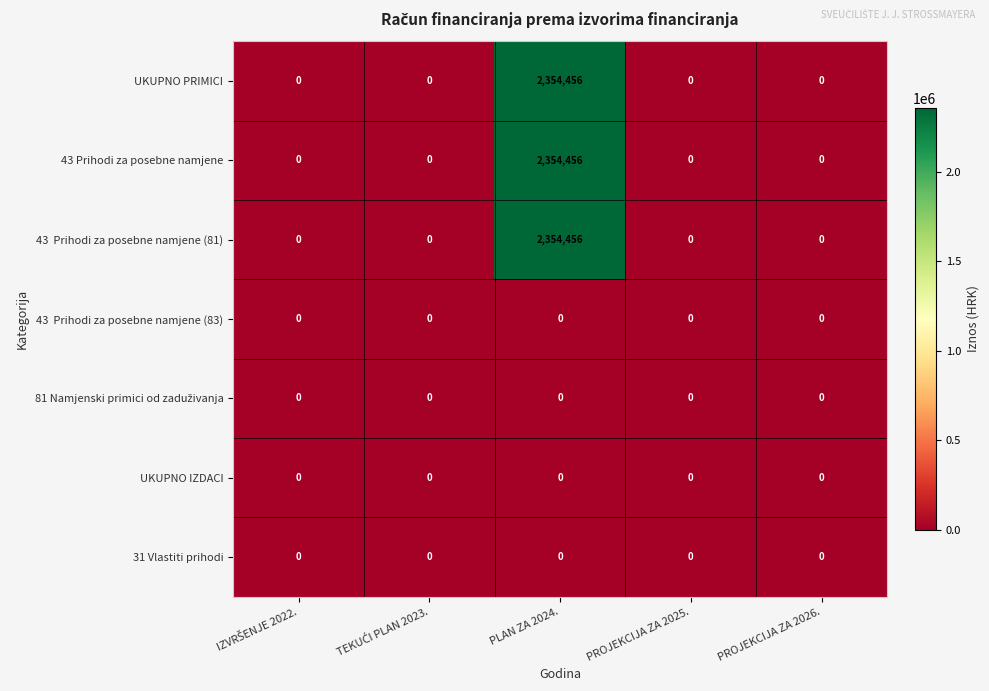

What is the total value across all series at PLAN ZA 2024.?

7063368